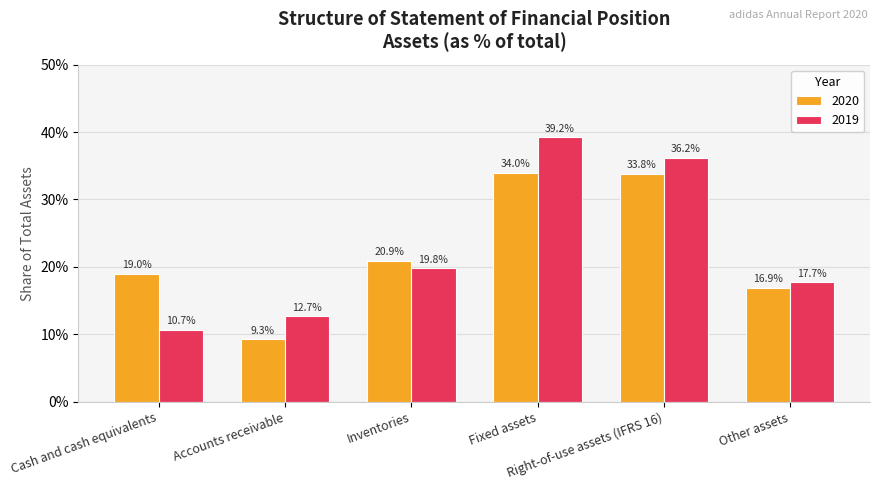

What is the approximate value of 2019 at Fixed assets?

0.4